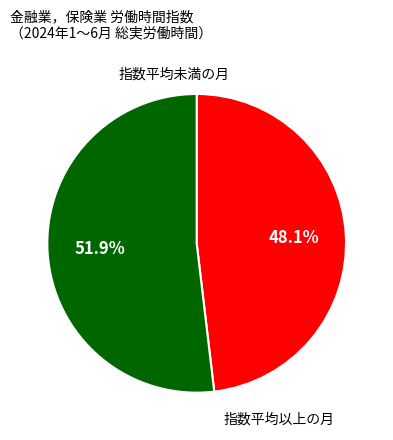

Is there any slice that represents more than half of the pie?

Yes